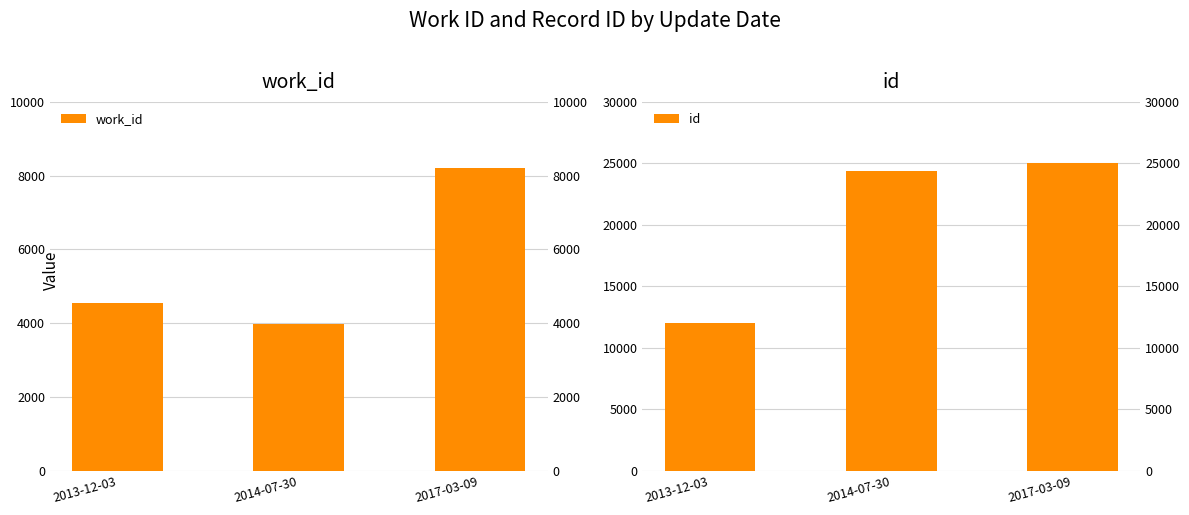

What is the difference between the maximum and minimum values in the work_id series?

4223